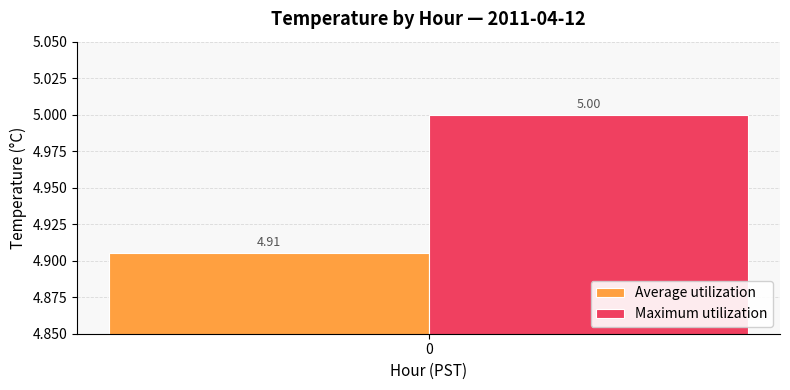

Rank the series at 0 from highest to lowest value.

Maximum utilization, Average utilization